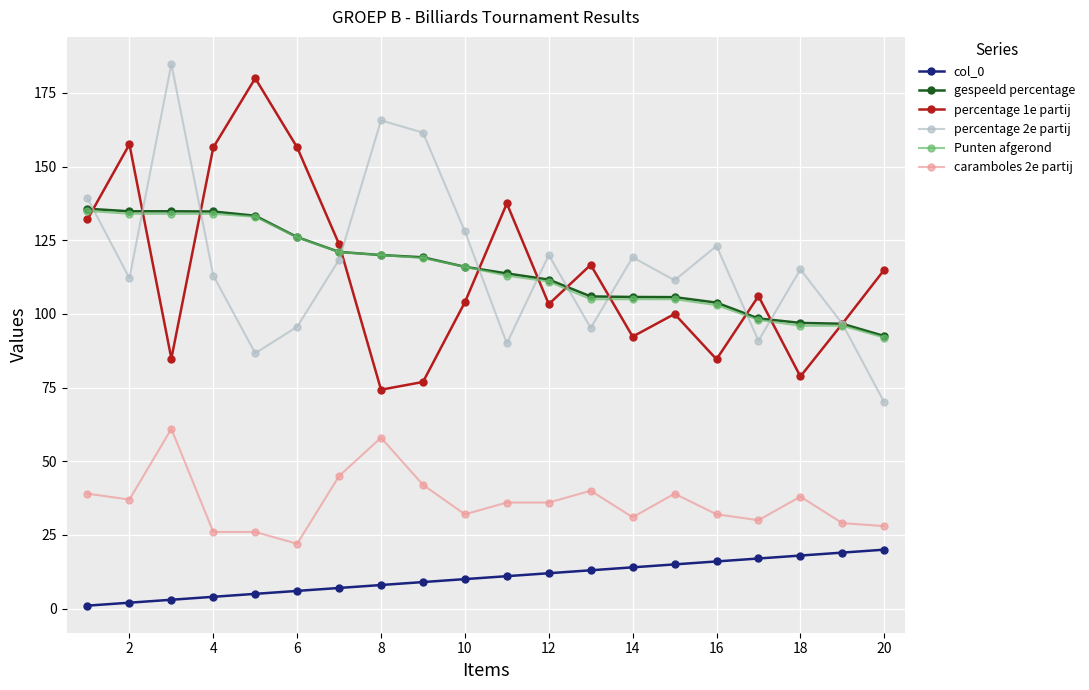

At how many categories does at least one series exceed 58?

20